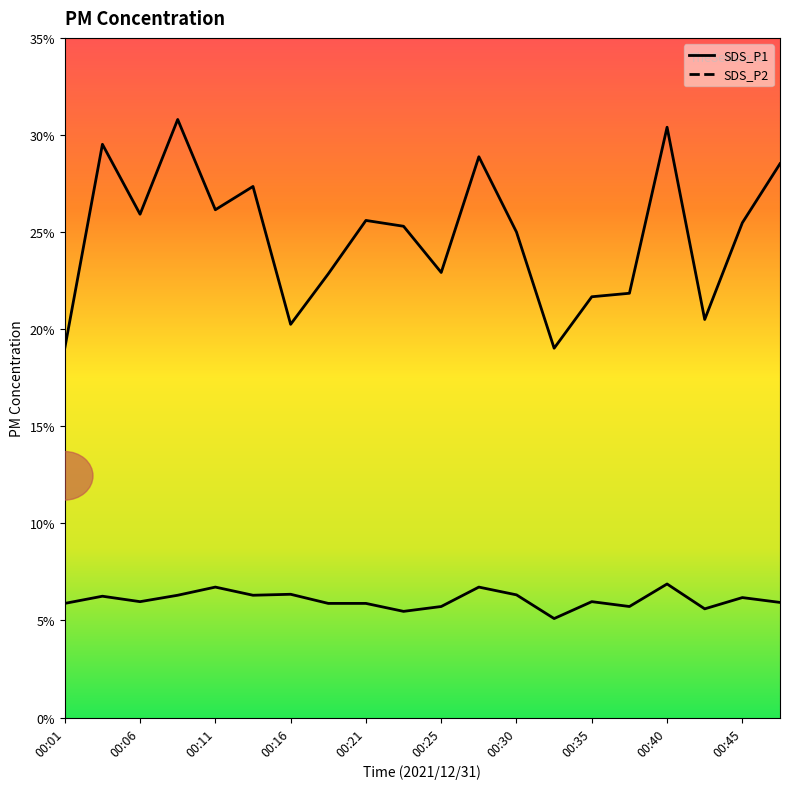

Reading right to left, extract all data points from this chart.

SDS_P1: 28.5	25.5	20.5	30.4	21.9	21.7	19.0	25.0	28.9	22.9	25.3	25.6	22.9	20.2	27.4	26.1	30.8	25.9	29.5	19.0
SDS_P2: 5.9	6.2	5.6	6.9	5.7	6.0	5.1	6.3	6.7	5.7	5.5	5.9	5.9	6.3	6.3	6.7	6.3	6.0	6.2	5.9